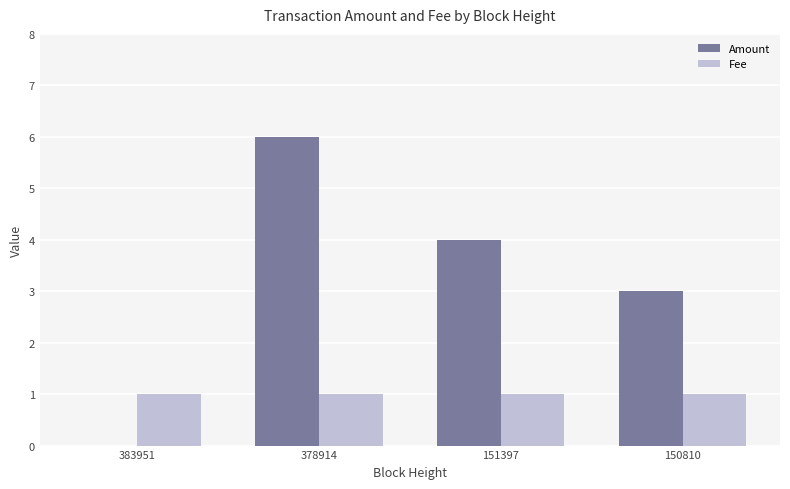

Reading left to right, extract all data points from this chart.

Amount: 383951=0	378914=6	151397=4	150810=3
Fee: 383951=1	378914=1	151397=1	150810=1